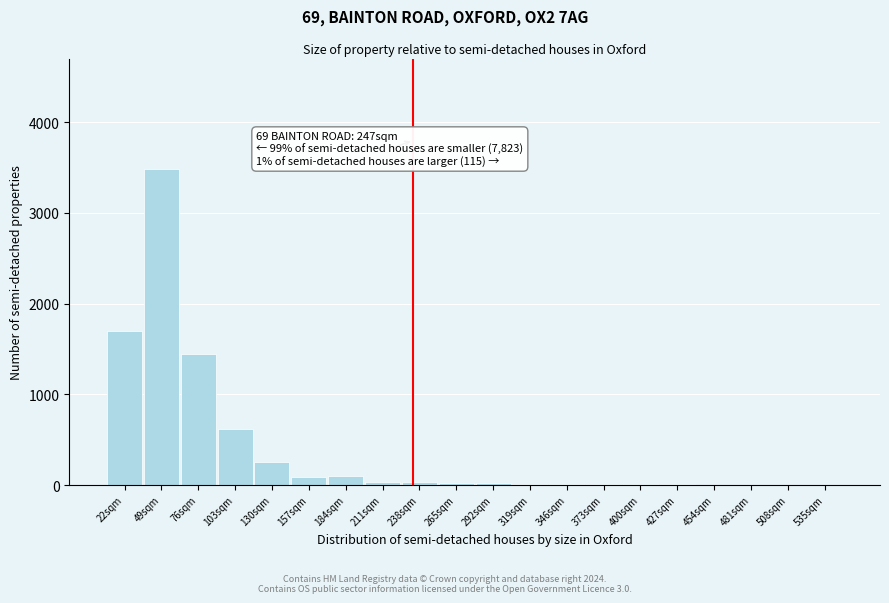

What is the sum of all values?

7864